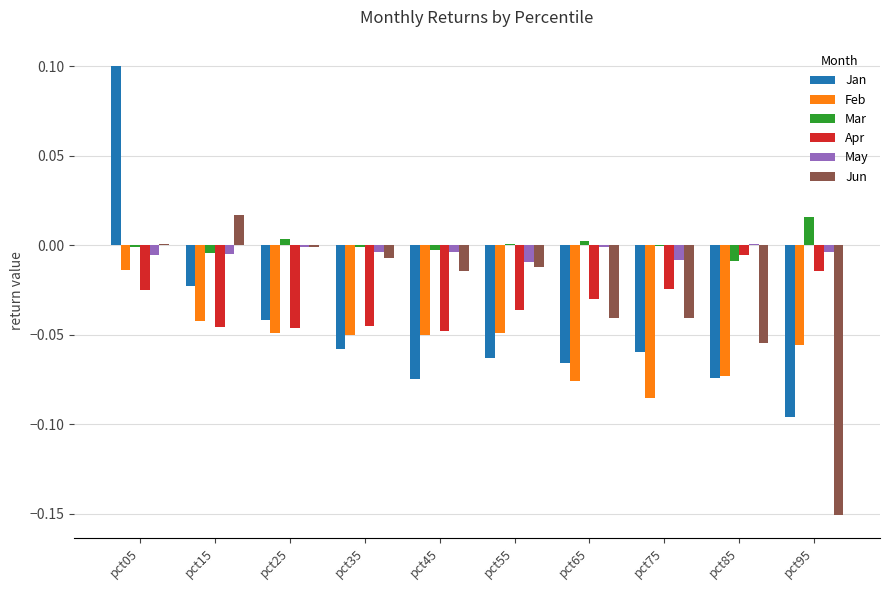

The Jun series shows -0.0 at pct35. True or false?

True